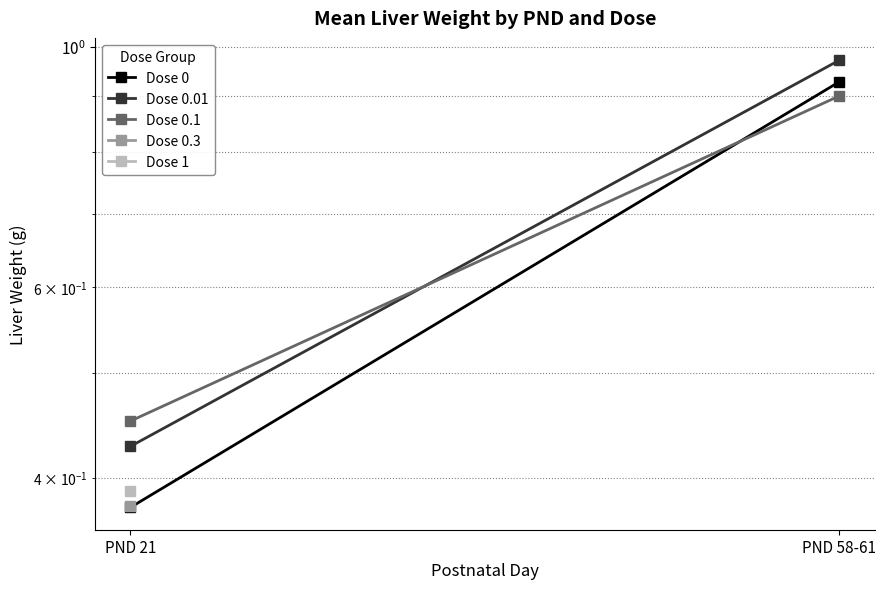

Which label corresponds to the largest value in the chart?

PND 58-61